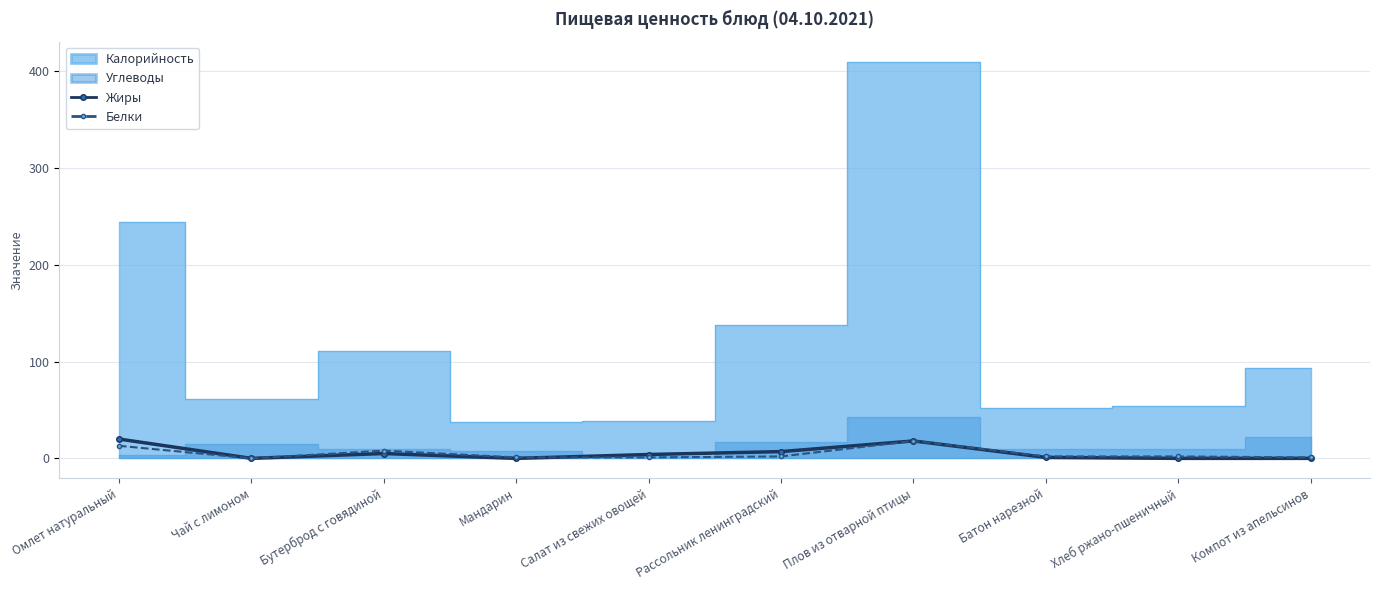

True or false: Белки has more than 0 interior local peaks.

True